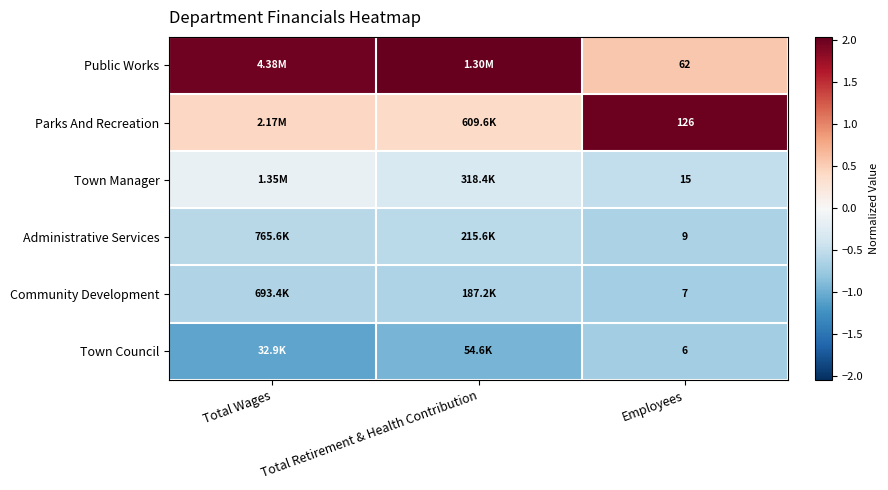

Count the number of data series in this chart.

6